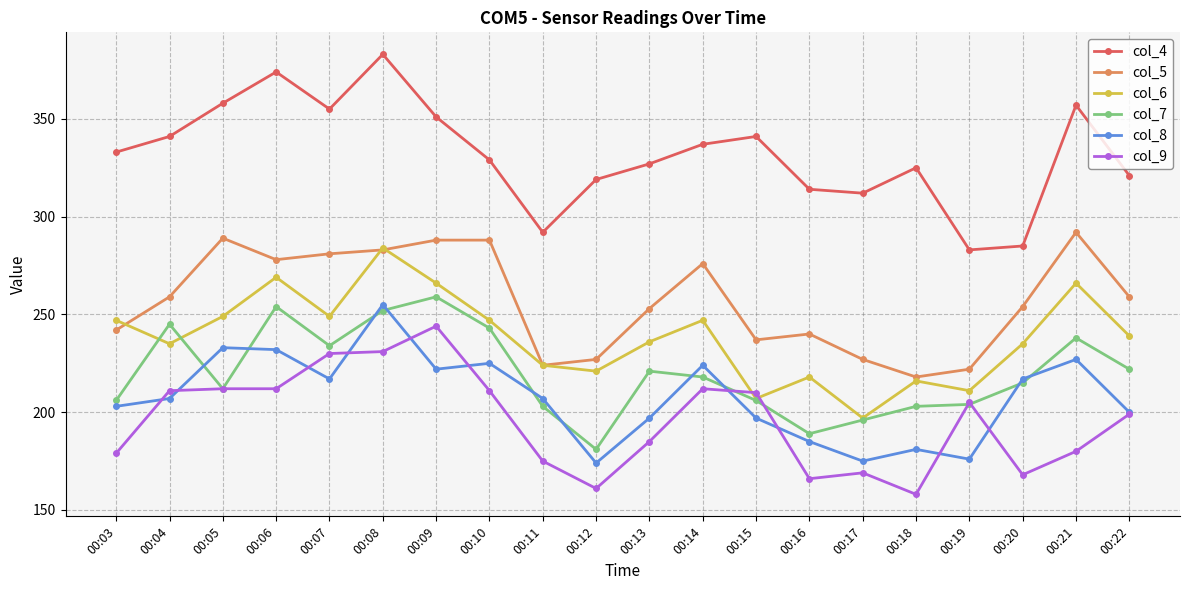

True or false: col_9 has a value of 211 at 00:10.

True